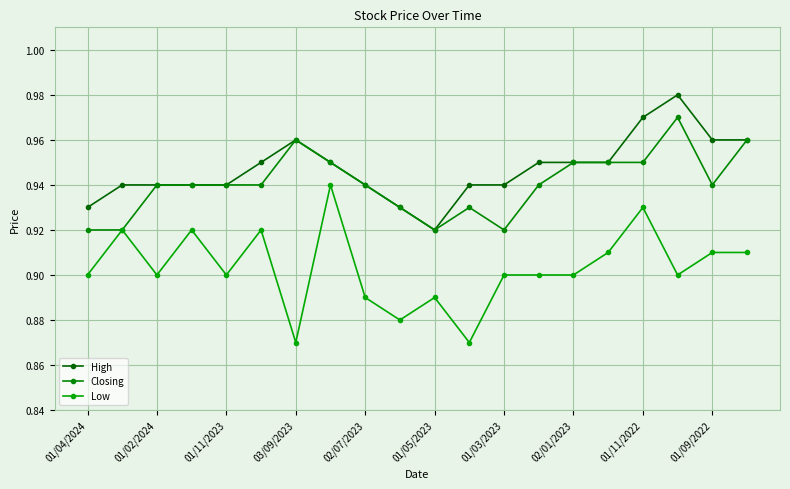

How many series are shown in this chart?

3